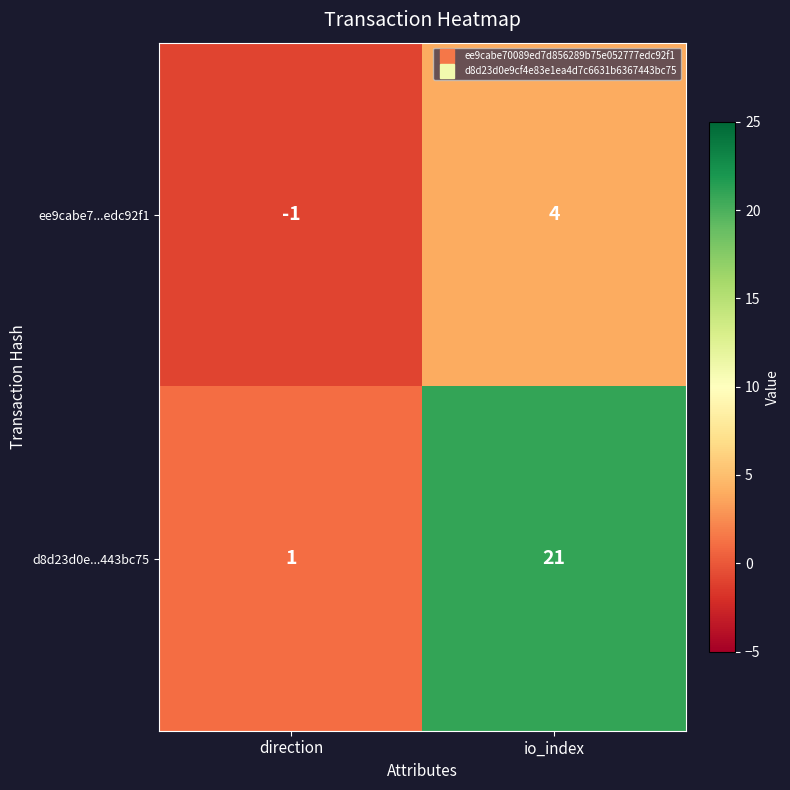

Rank the series at io_index from highest to lowest value.

d8d23d0e...443bc75, ee9cabe7...edc92f1